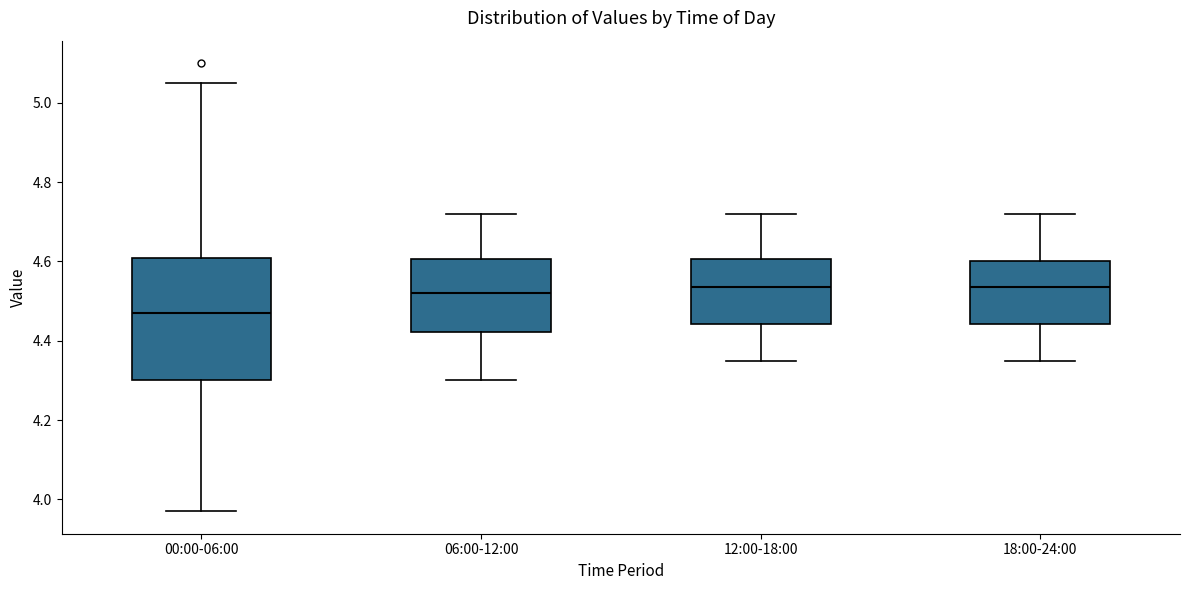

Where is the lower edge of the box for 18:00-24:00 on the y-axis? The values are not printed on the chart, so give them approximately, as read against the axis.

4.44